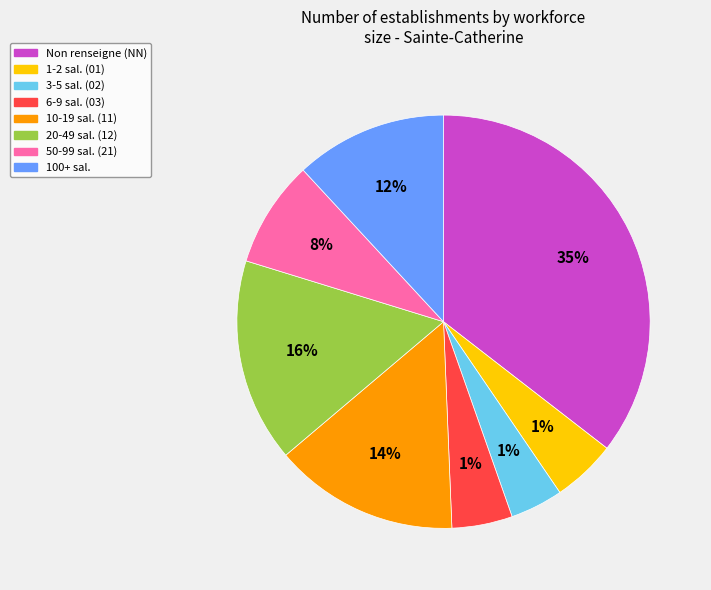

True or false: 11 accounts for 27% of the total.

False